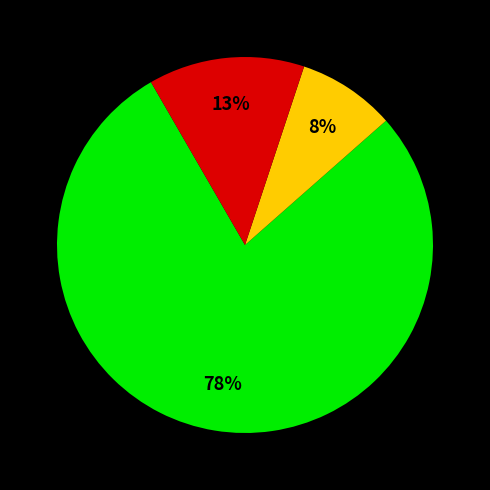

Is there a majority slice in this chart?

Yes